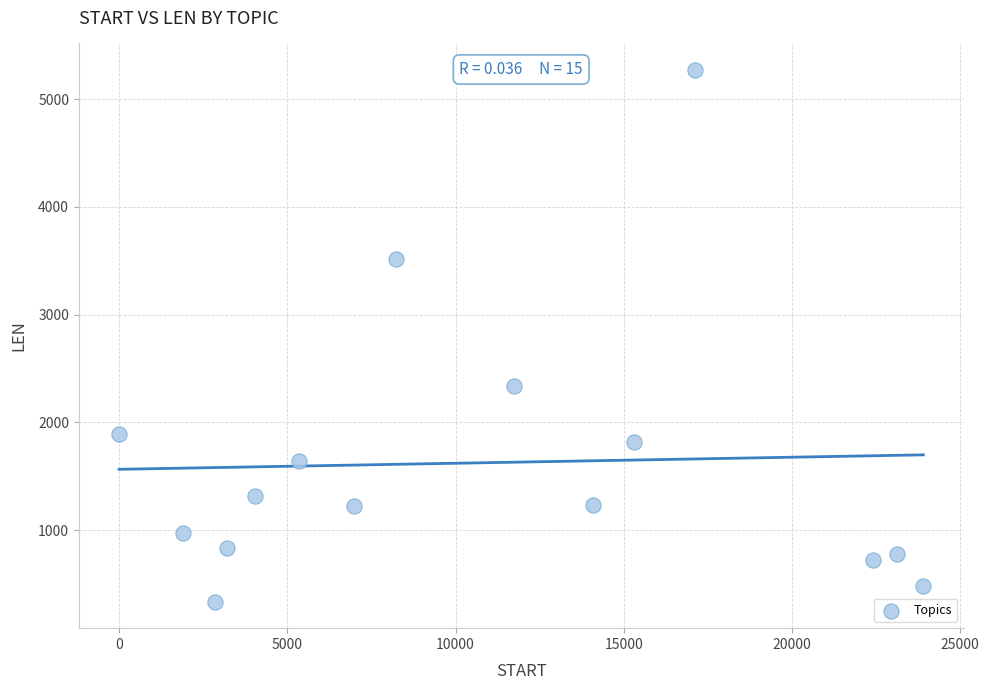

What Y value in the scatter plot is closest to 2804?

2339